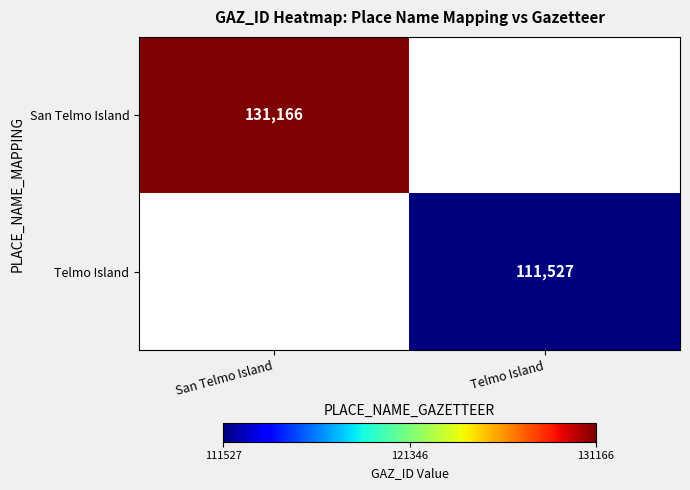

Which category has the highest value across all series?

San Telmo Island